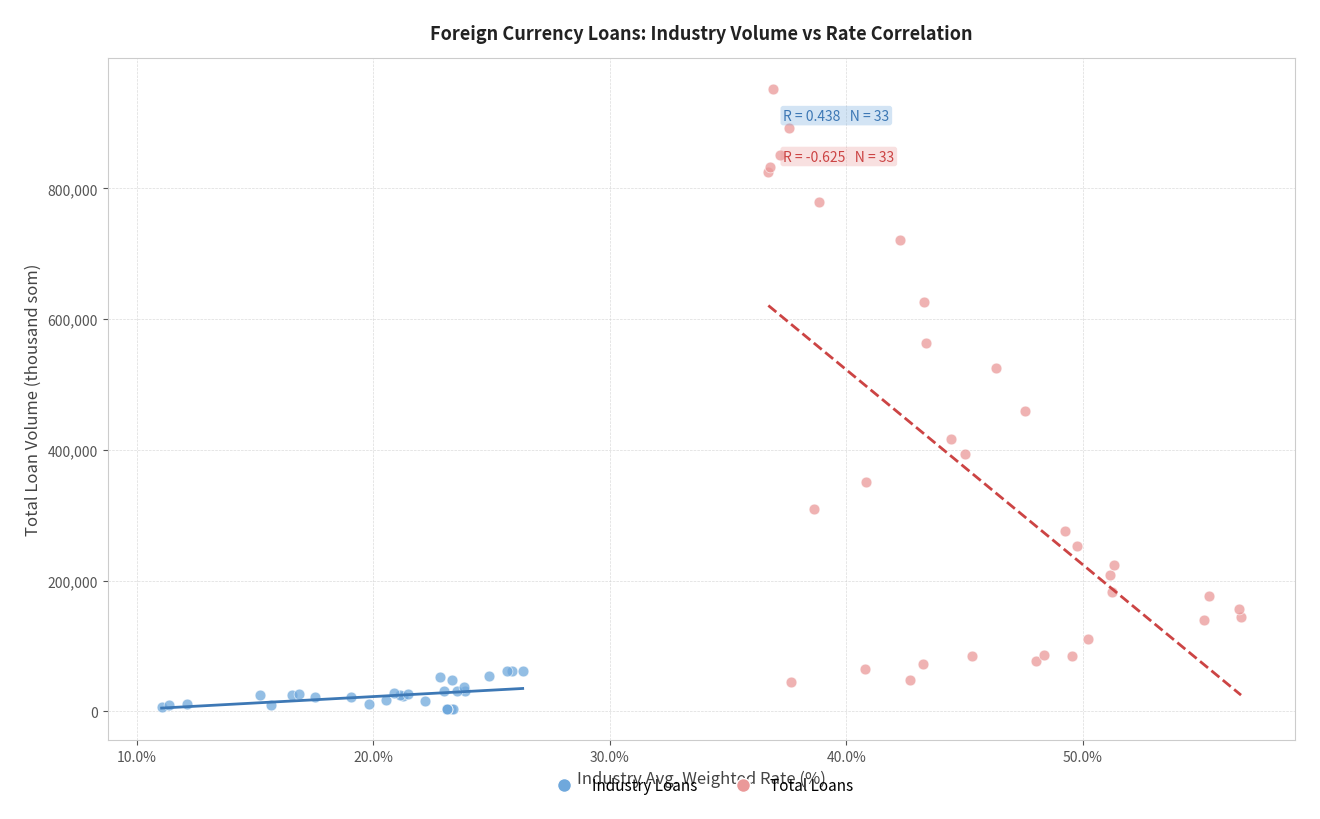

Which series has the largest Y range (max minus min)?

Total Loans